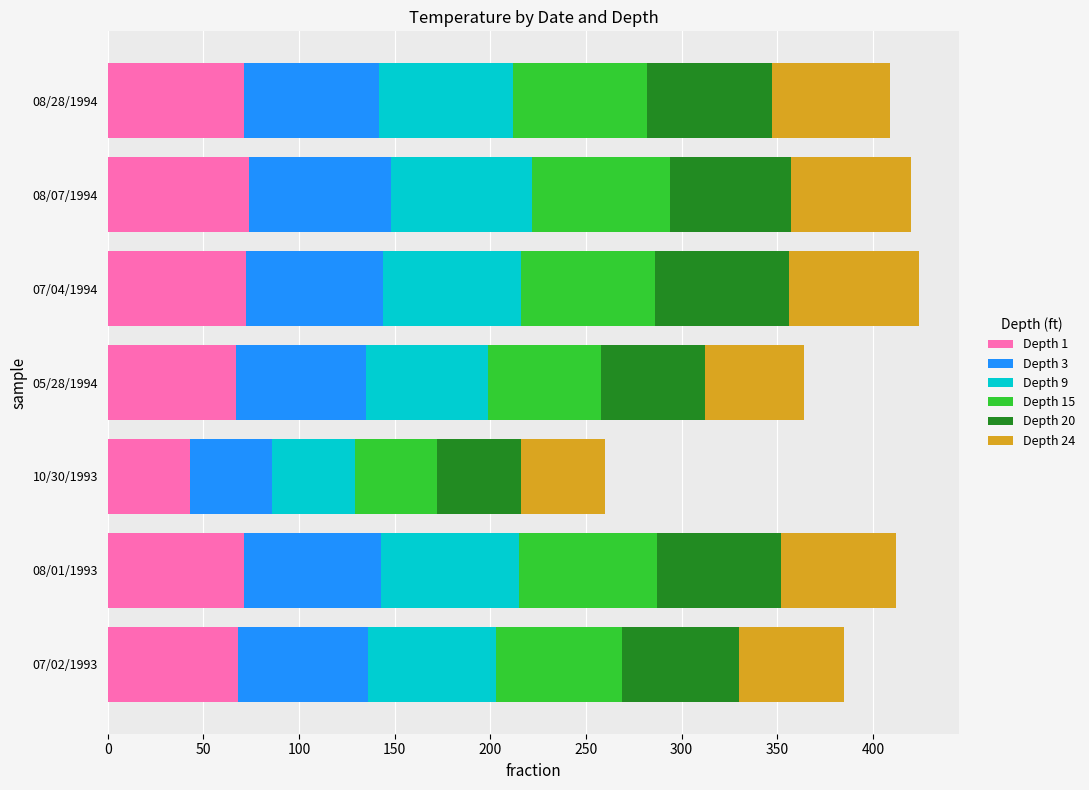

What is the total value across all series at 10/30/1993?

260